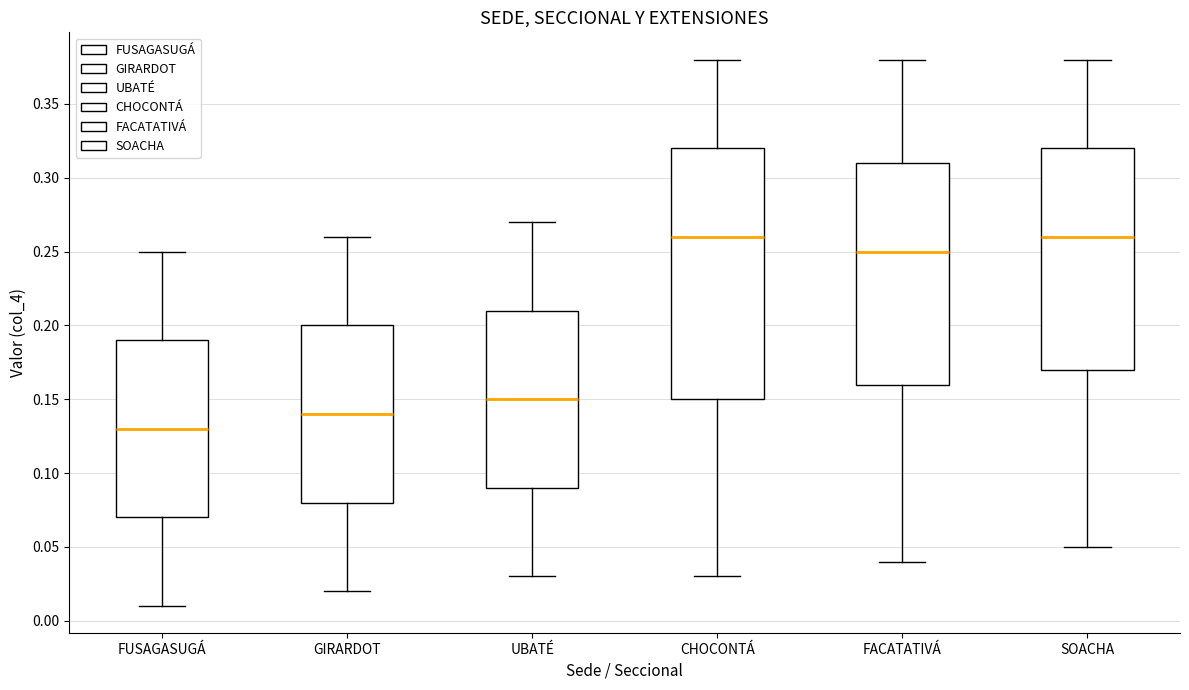

Reading left to right, transcribe this box plot: for each box, give where its median line is, the range the box spans, and where its two whiskers end, as read against the y-axis. The values are not printed on the chart, so give them approximately, as read against the axis.

FUSAGASUGÁ: median 0.13, box 0.07 to 0.19, whiskers 0.01 to 0.25
GIRARDOT: median 0.14, box 0.08 to 0.20, whiskers 0.02 to 0.26
UBATÉ: median 0.15, box 0.09 to 0.21, whiskers 0.03 to 0.27
CHOCONTÁ: median 0.26, box 0.15 to 0.32, whiskers 0.03 to 0.38
FACATATIVÁ: median 0.25, box 0.16 to 0.31, whiskers 0.04 to 0.38
SOACHA: median 0.26, box 0.17 to 0.32, whiskers 0.05 to 0.38